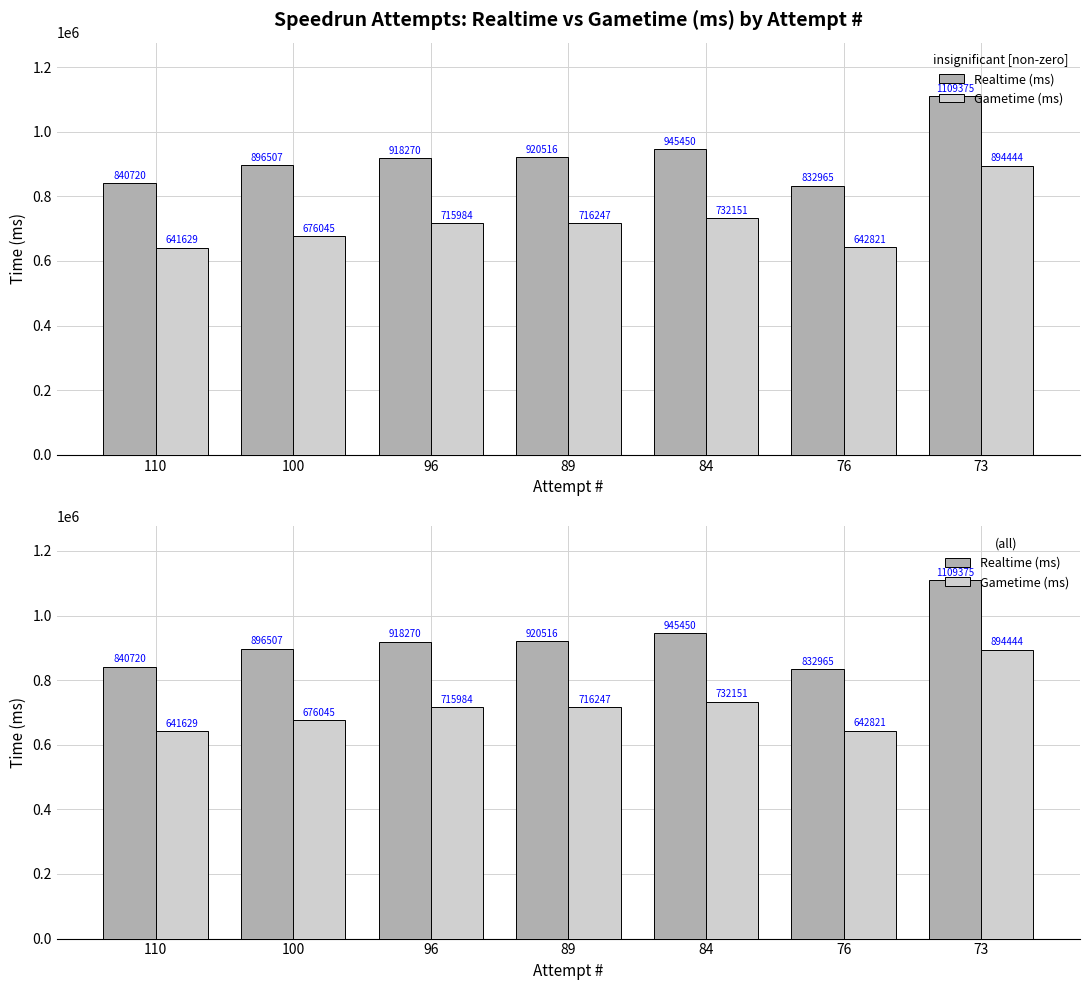

What is the average value of the Gametime (ms) series?

717046